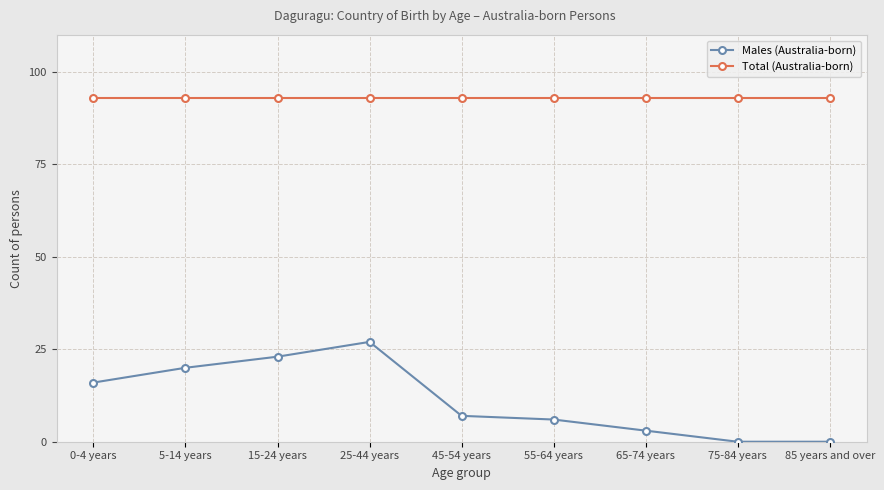

True or false: Males (Australia-born) and Total (Australia-born) intersect in this chart.

False